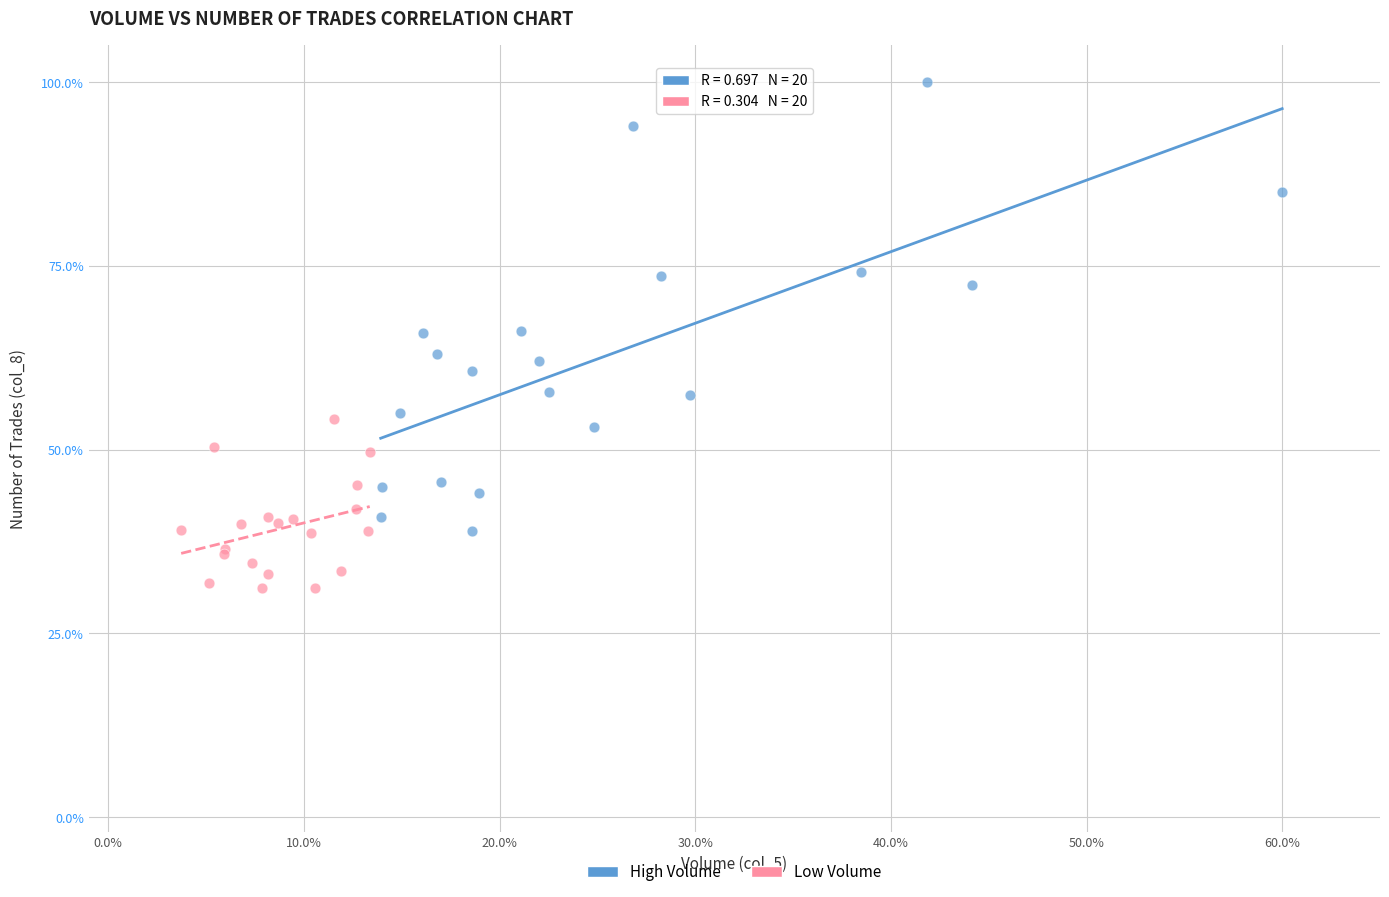

What are all the series names shown in the legend?

High Volume, Low Volume